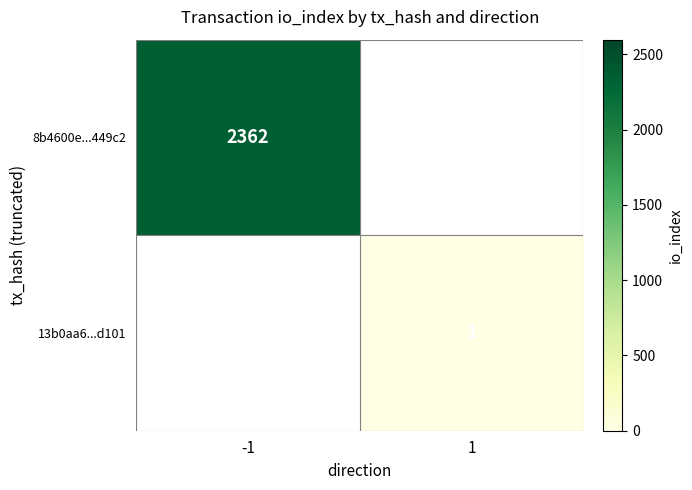

The value of 8b4600e...449c2 at -1 is 2362. True or false?

True